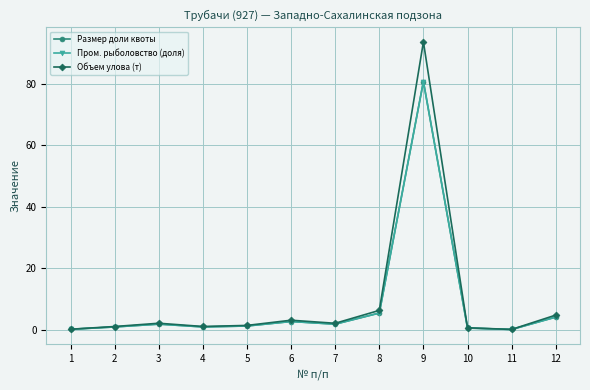

Does the chart have visible grid lines?

Yes